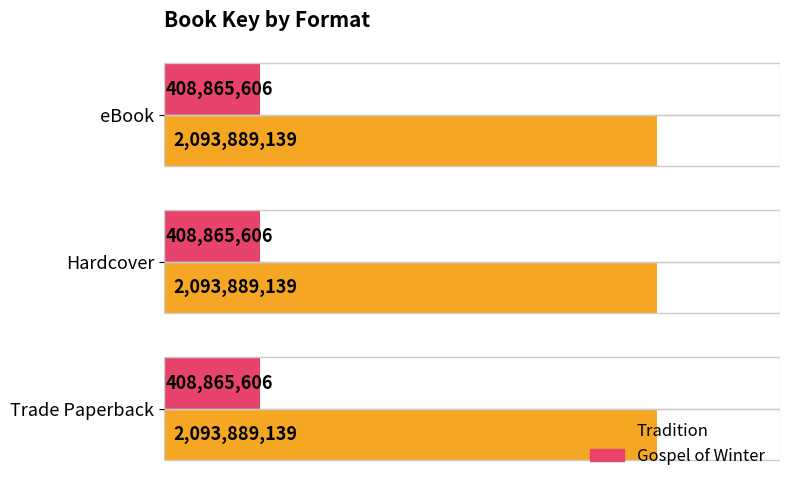

True or false: Gospel of Winter has a value of 408865606 at Hardcover.

True